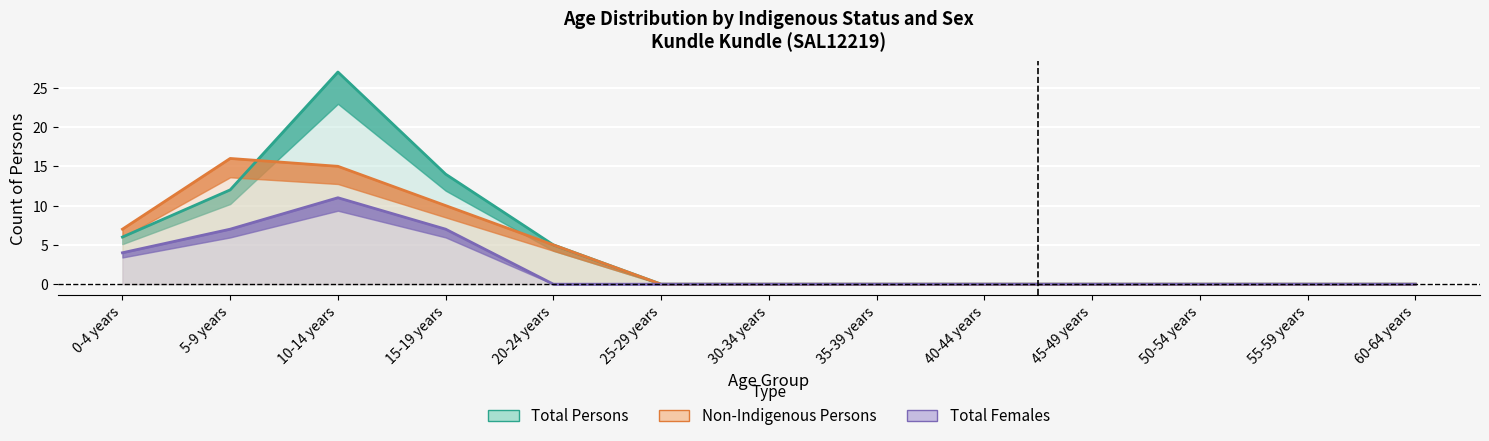

The value of Total Persons at 20-24 years is 3. True or false?

False